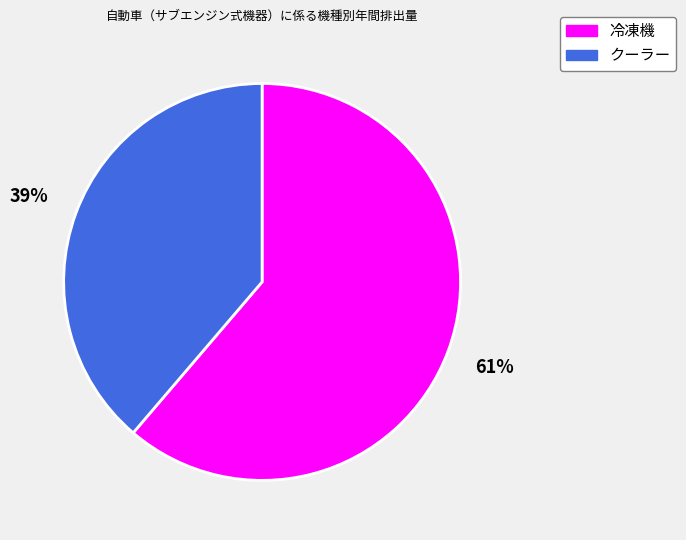

The 冷凍機 slice represents 72% of the pie. True or false?

False